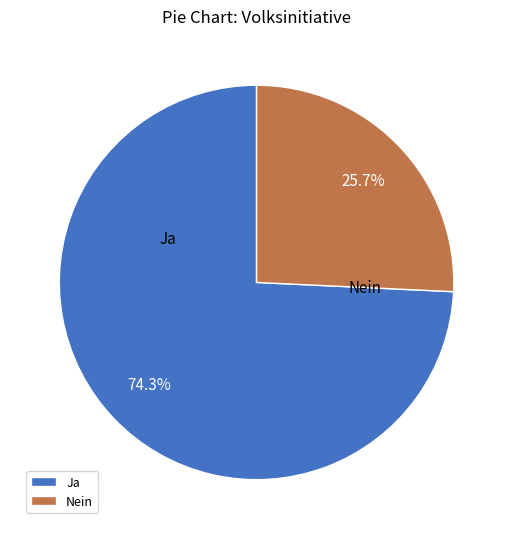

Which slice is the largest?

Ja